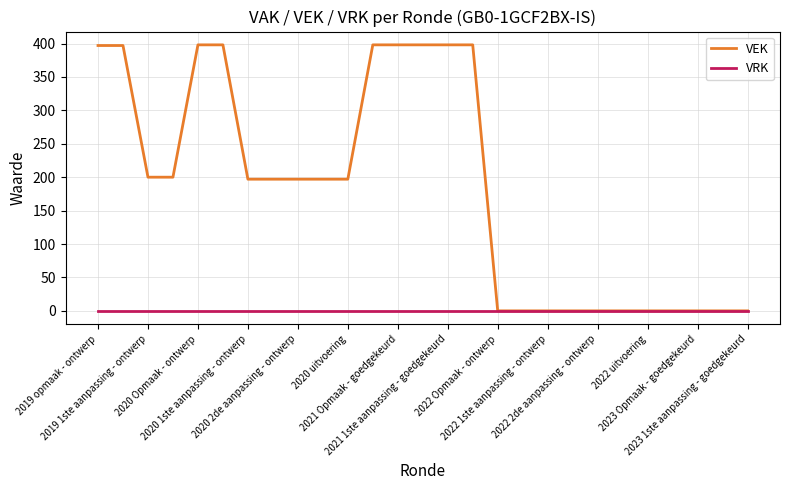

Rank the series by their average value, from lowest to highest.

VRK, VEK